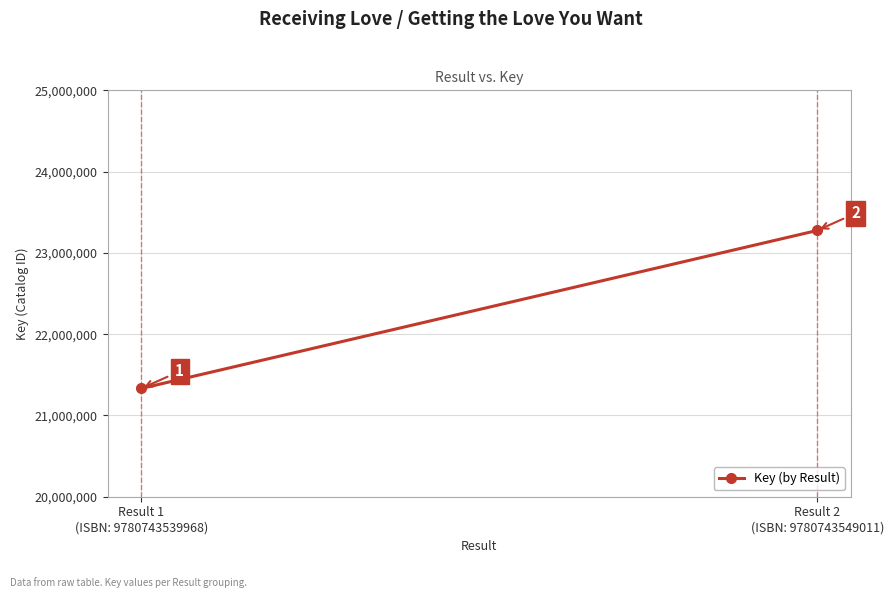

Count the number of categories in the chart.

2